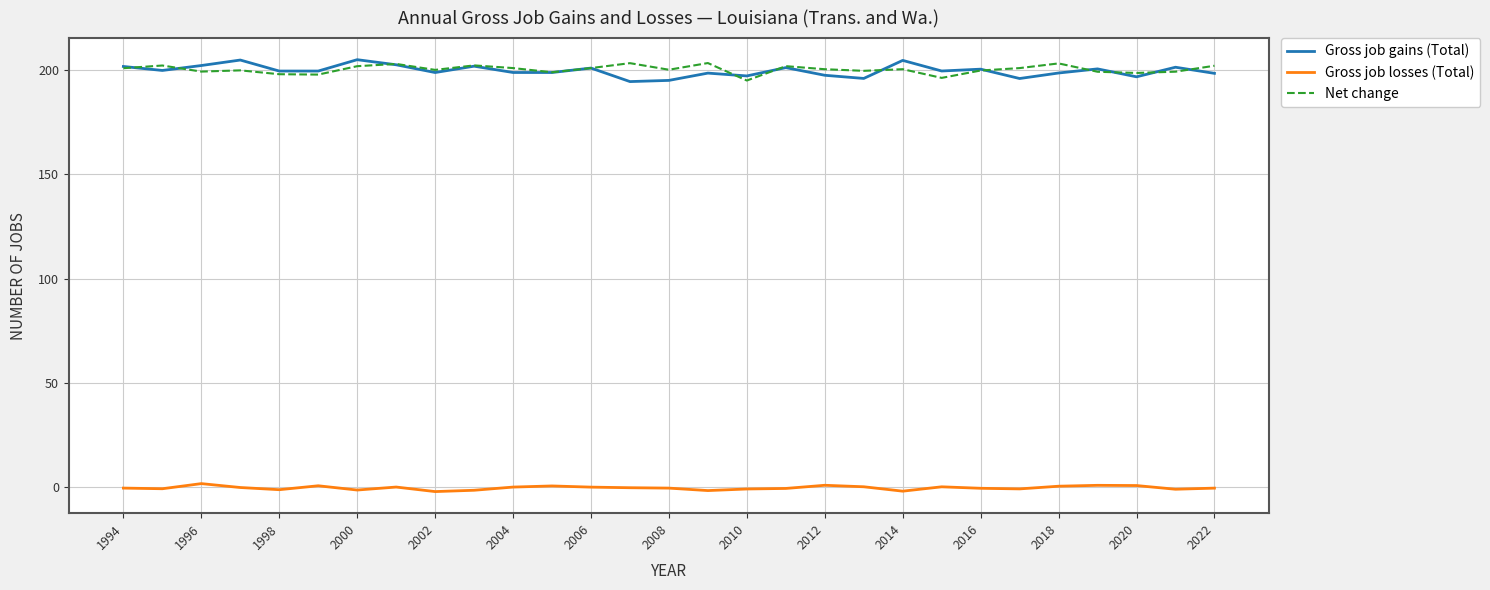

What is the maximum value shown in the chart?

204.7